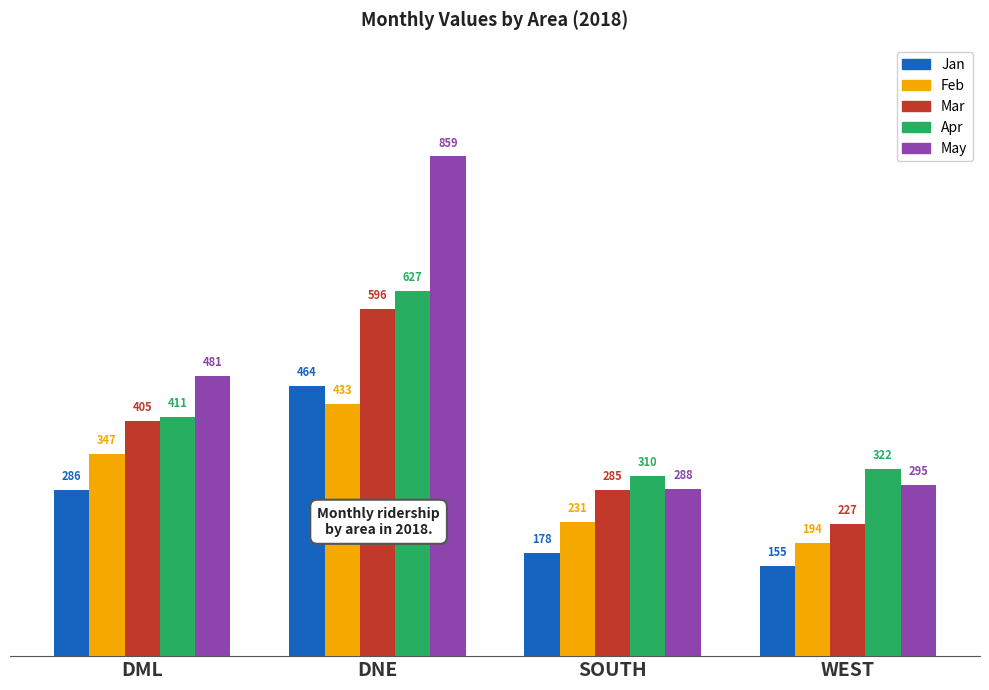

Which series has the widest spread of values?

May